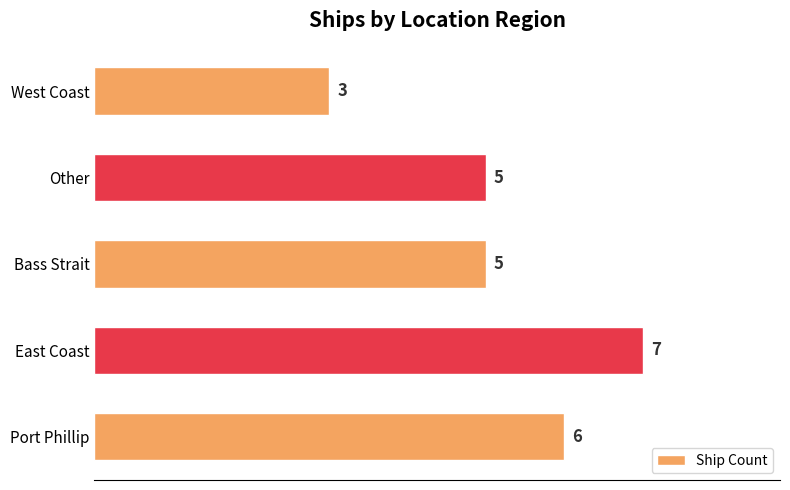

Reading bottom to top, extract all data points from this chart.

Port Phillip=6	East Coast=7	Bass Strait=5	Other=5	West Coast=3